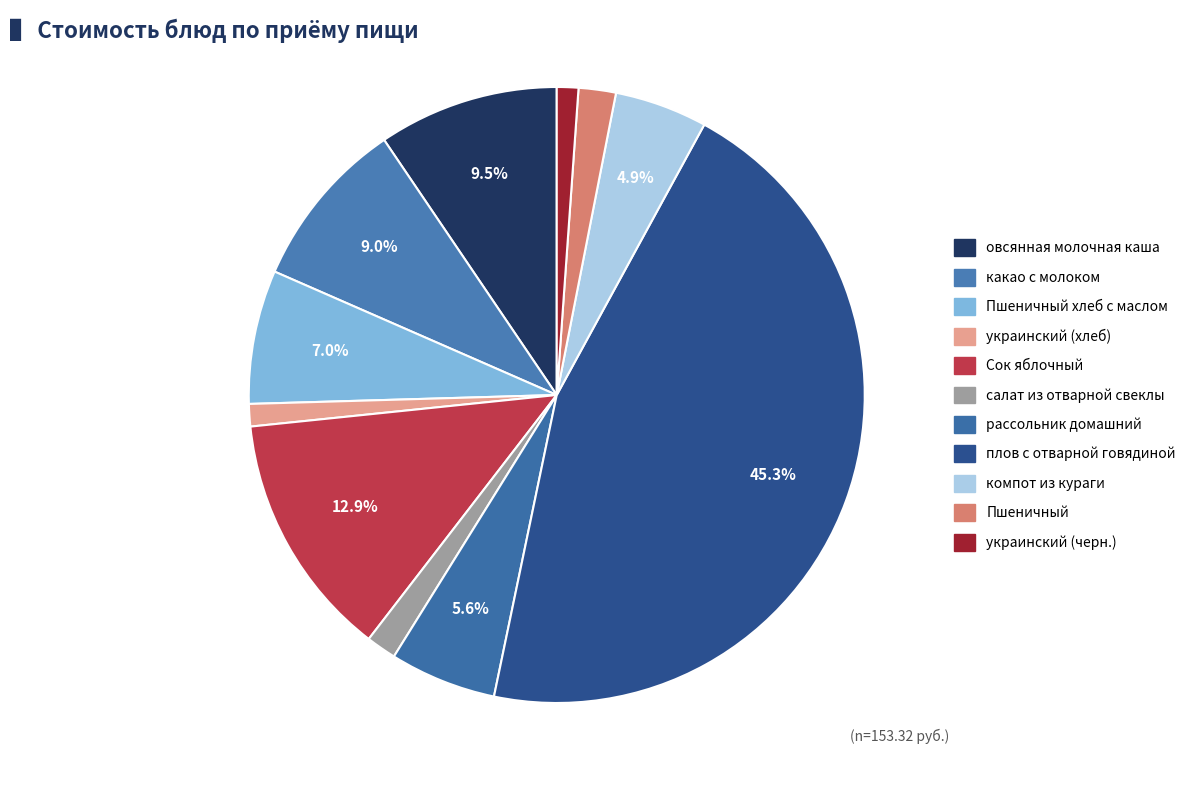

Is there a majority slice in this chart?

No